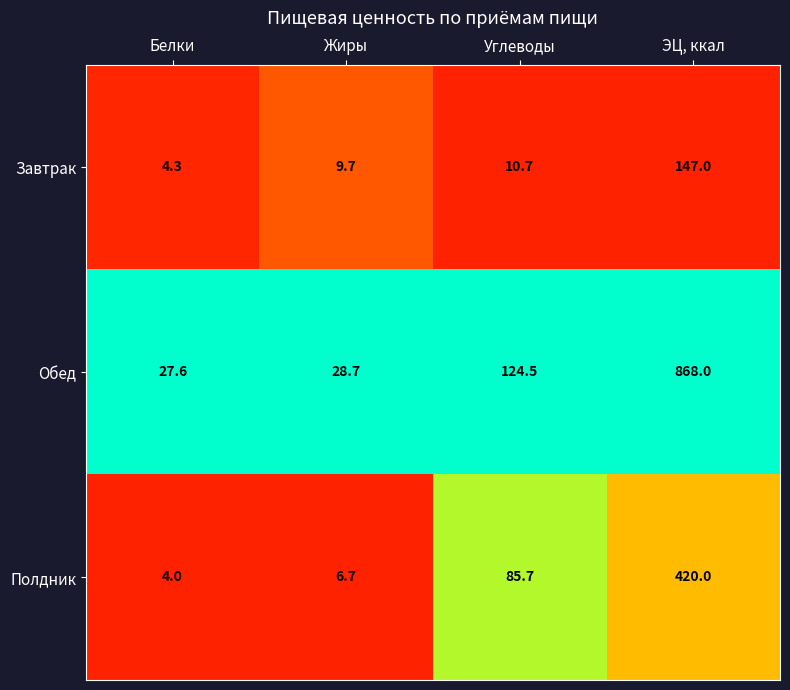

What is the difference between the maximum and minimum values in the Завтрак series?

142.7